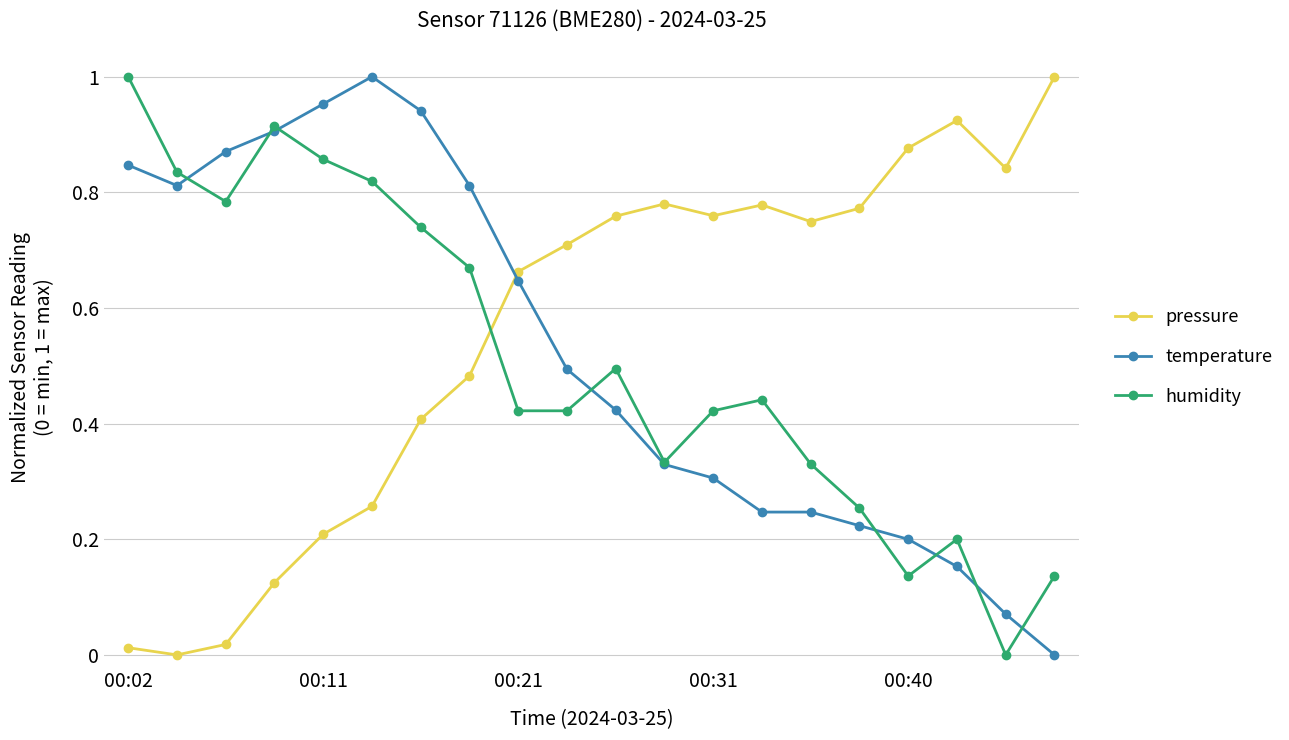

How many times do humidity and pressure cross each other?

1